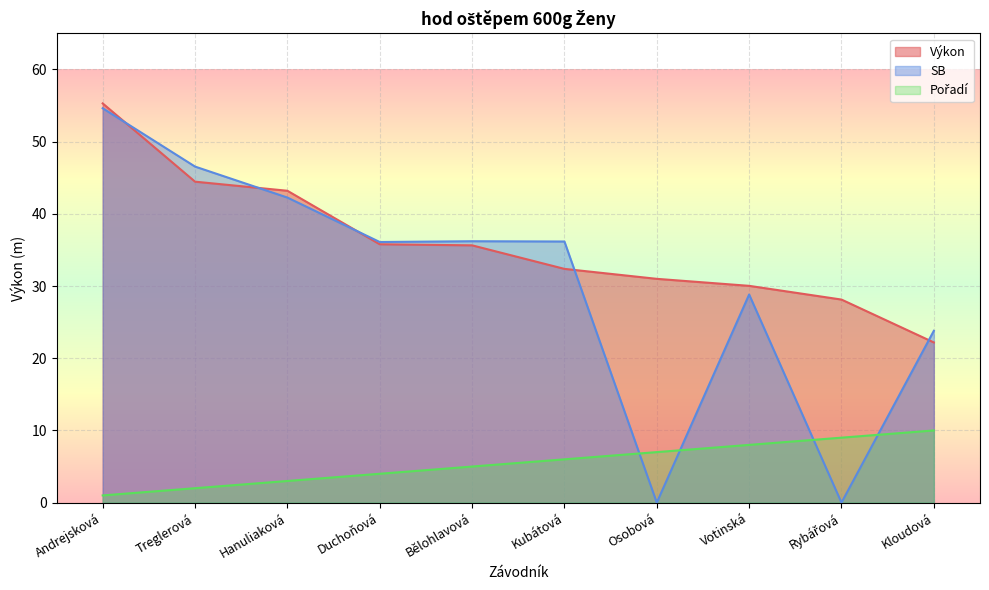

How many categories are shown in the chart?

10